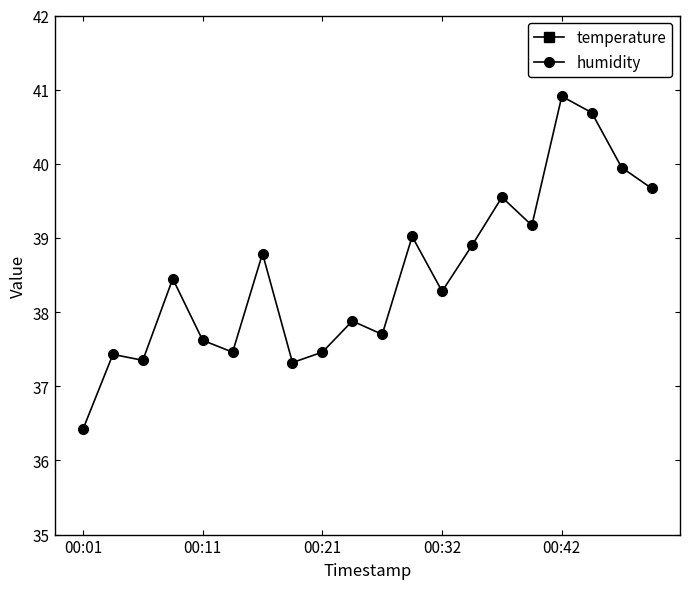

True or false: temperature has more than 2 interior local peaks.

True